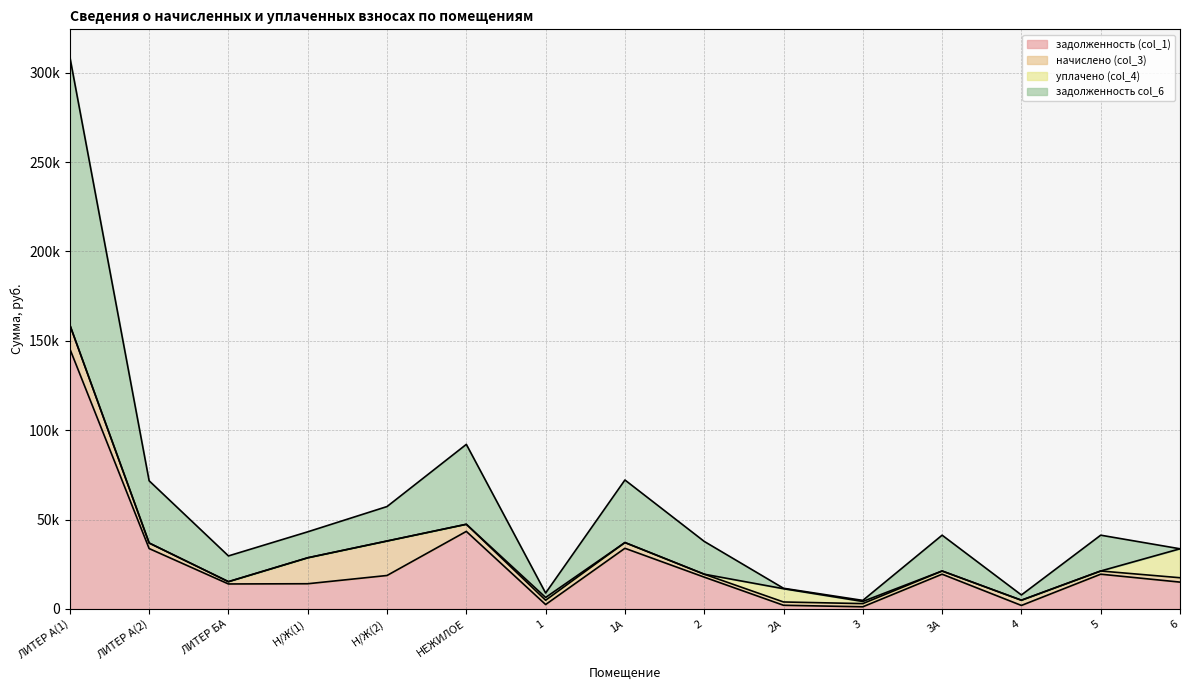

At which category is the sum across all series the highest?

ЛИТЕР А(1)